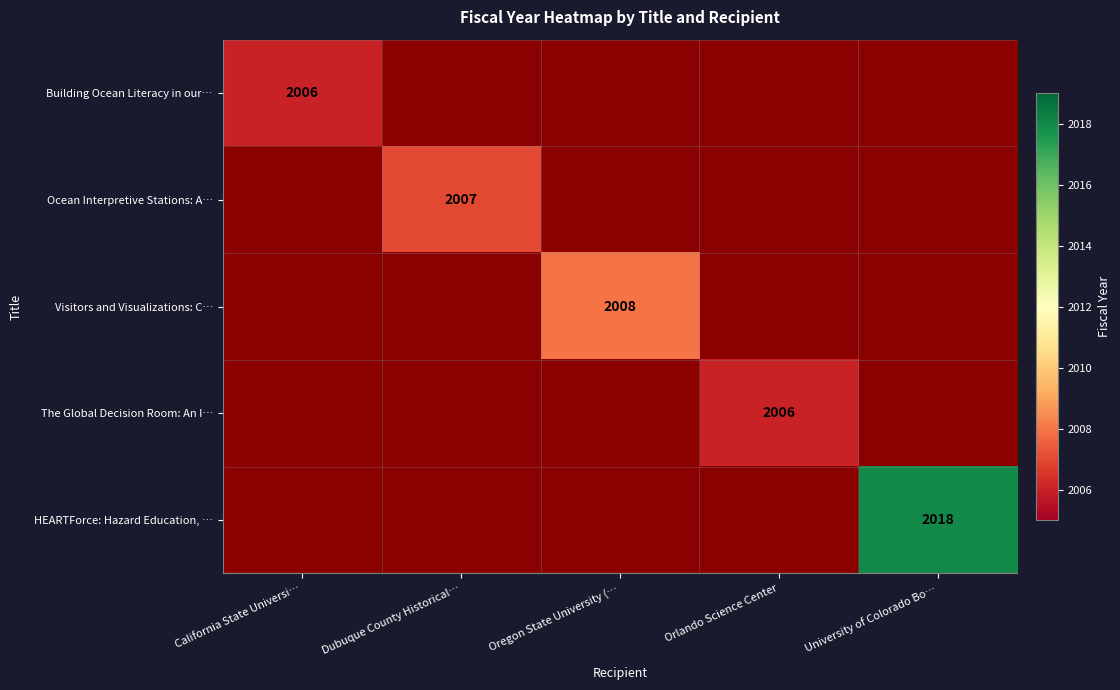

True or false: The Global Decision Room: An I… has a value of 2006 at Orlando Science Center.

True